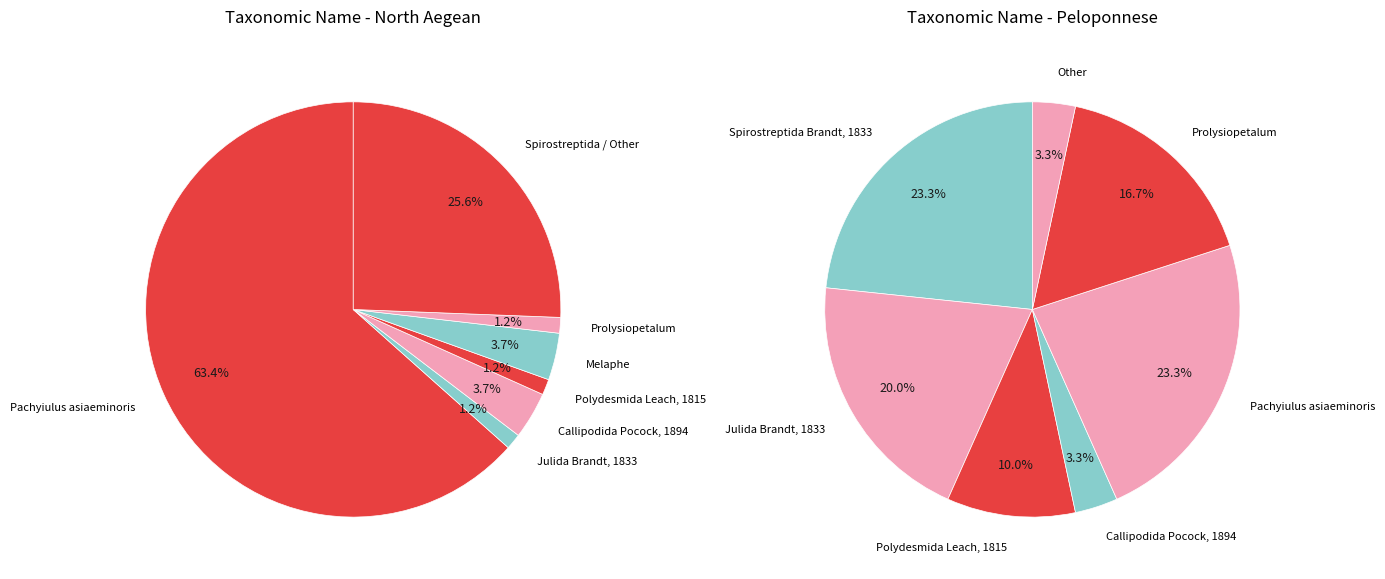

Which slice is the smallest?

Callipodida Pocock, 1894